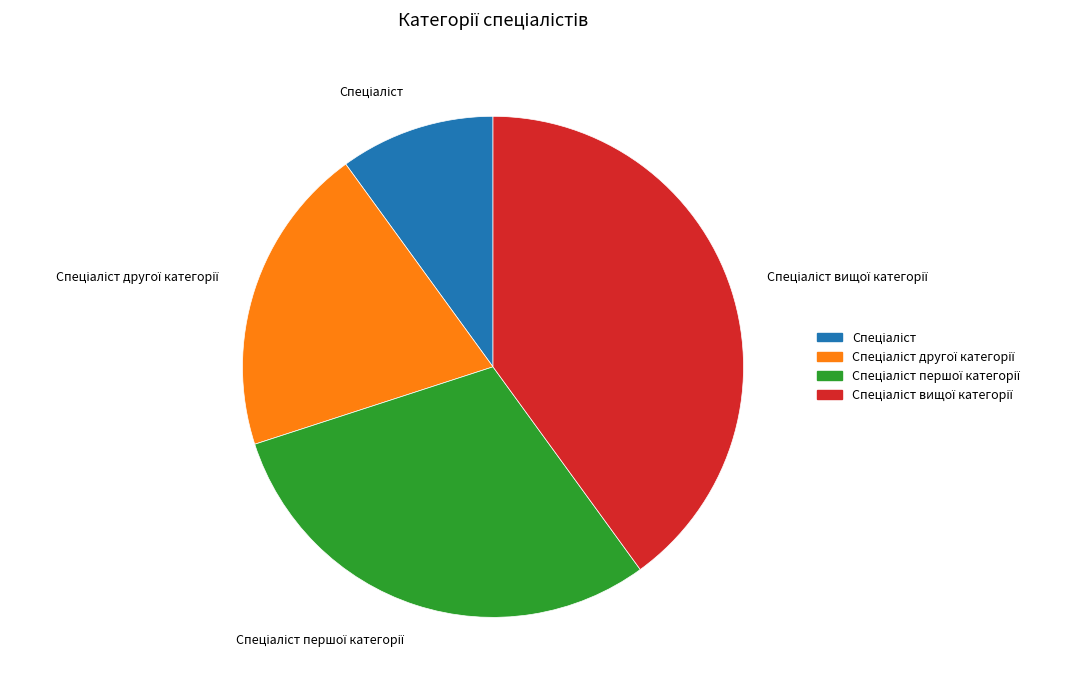

Count the number of slices in the pie.

4